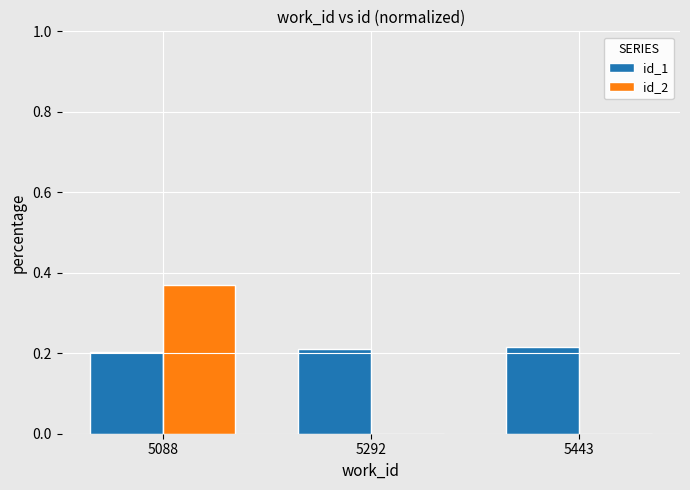

At which category is the sum across all series the highest?

5088